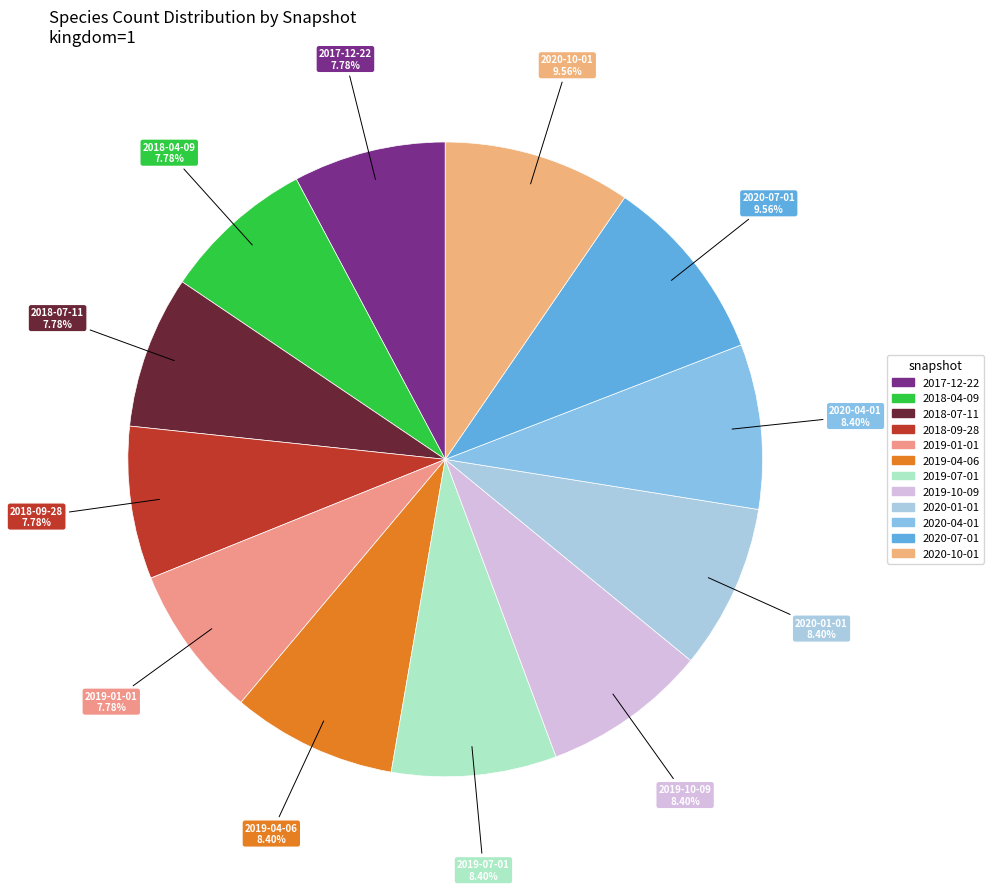

To the nearest percent, what percentage of the pie is 2020-07-01?

10%